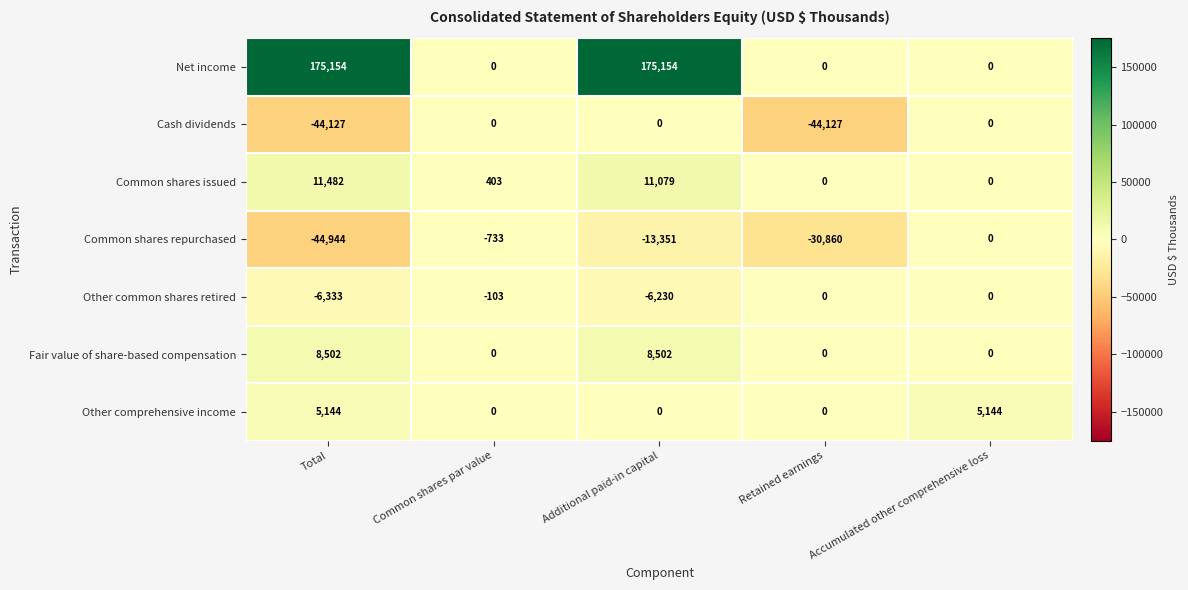

Rank the categories by Common shares repurchased value from highest to lowest.

Accumulated other comprehensive loss, Common shares par value, Additional paid-in capital, Retained earnings, Total